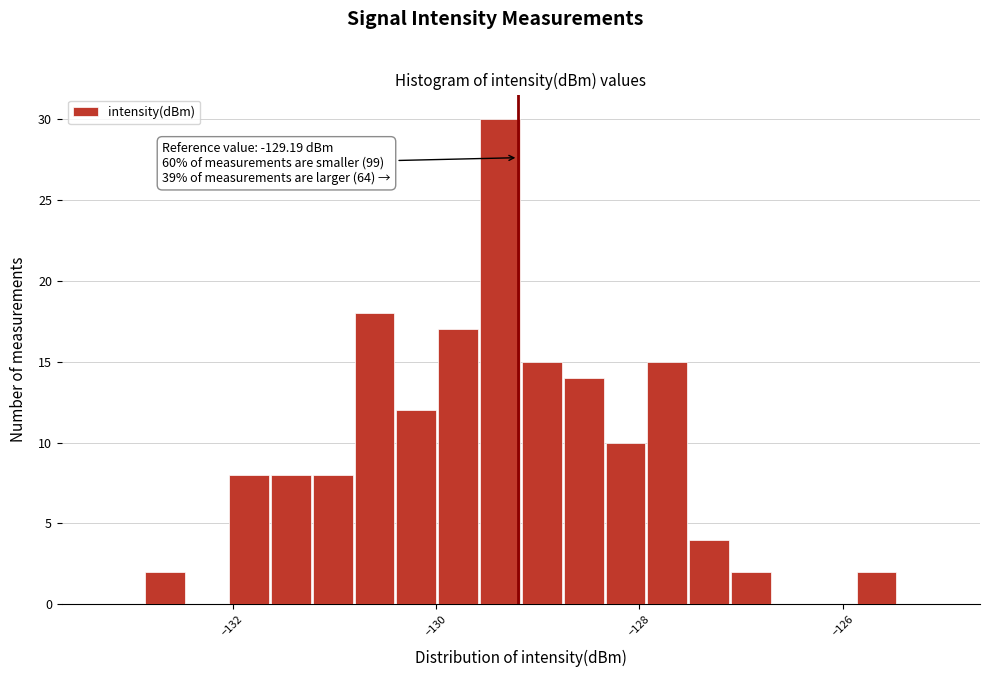

Around what value on the x-axis is the tallest bar? Give the approximate position of its centre, as read against the axis.

-129.4